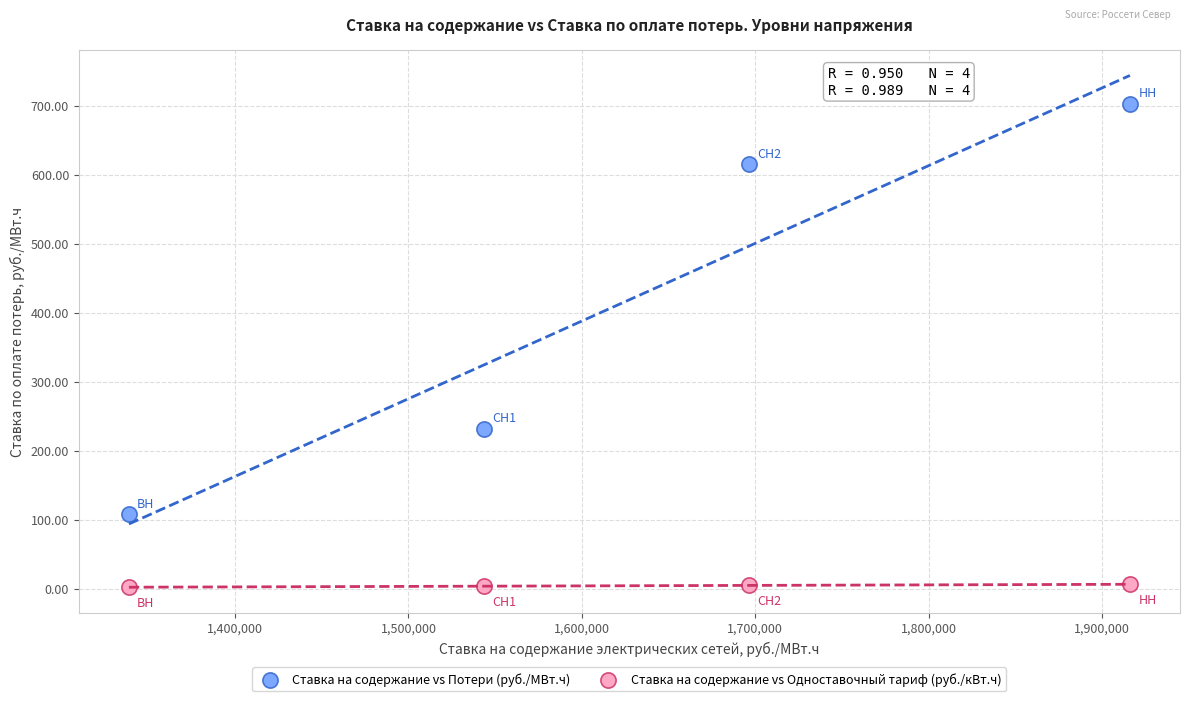

Across all data points, what is the average Y value?

209.4